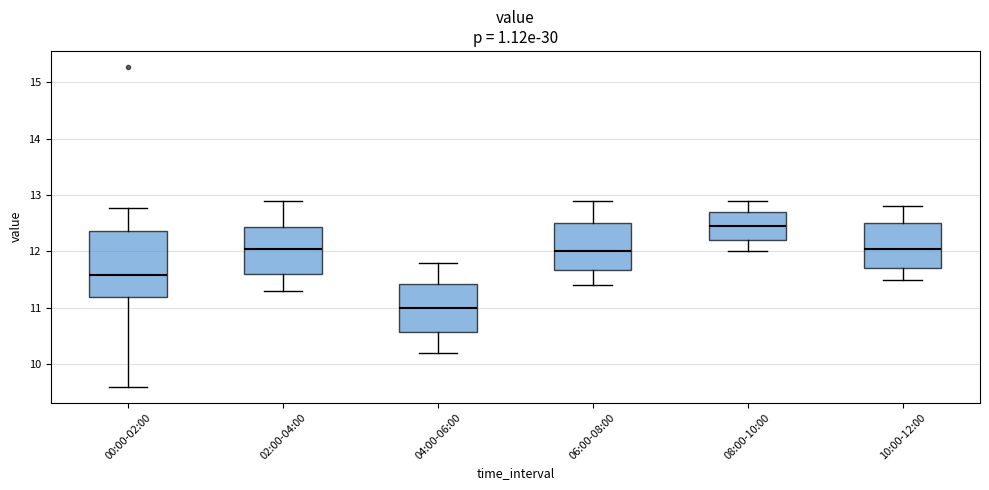

Which box is the tallest, from its lower edge to its upper edge?

00:00-02:00